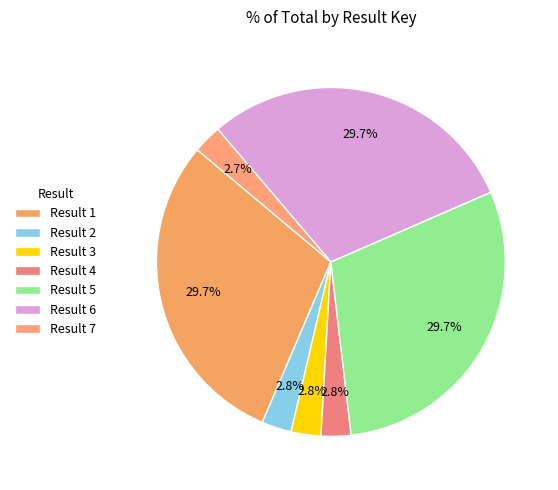

How many segments does this pie chart have?

7